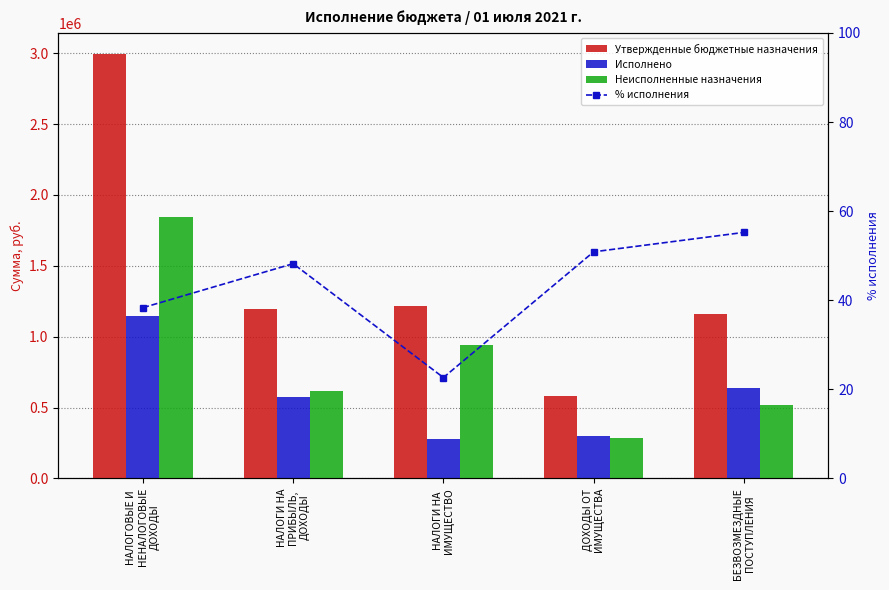

Which series has the largest total across all categories?

Утвержденные бюджетные назначения